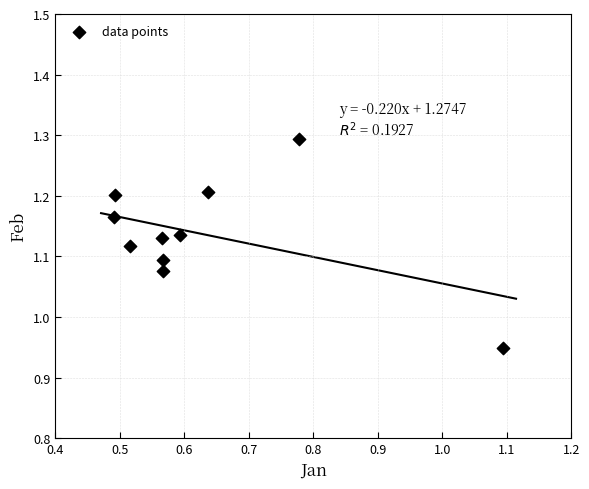

What is the range of Y values (max minus min)?

0.3